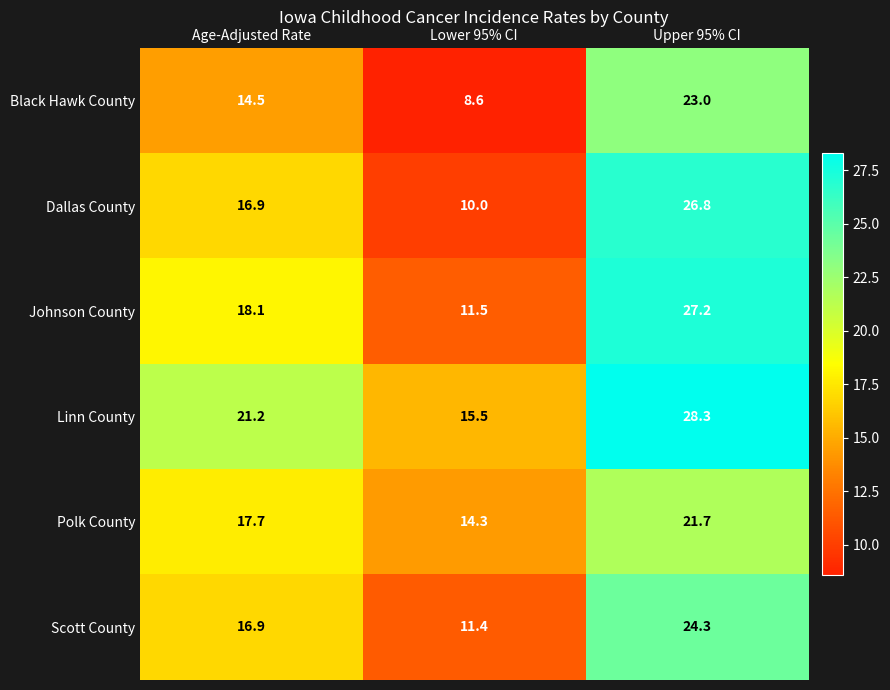

What is the difference between the highest and lowest values at Age-Adjusted Rate?

6.7